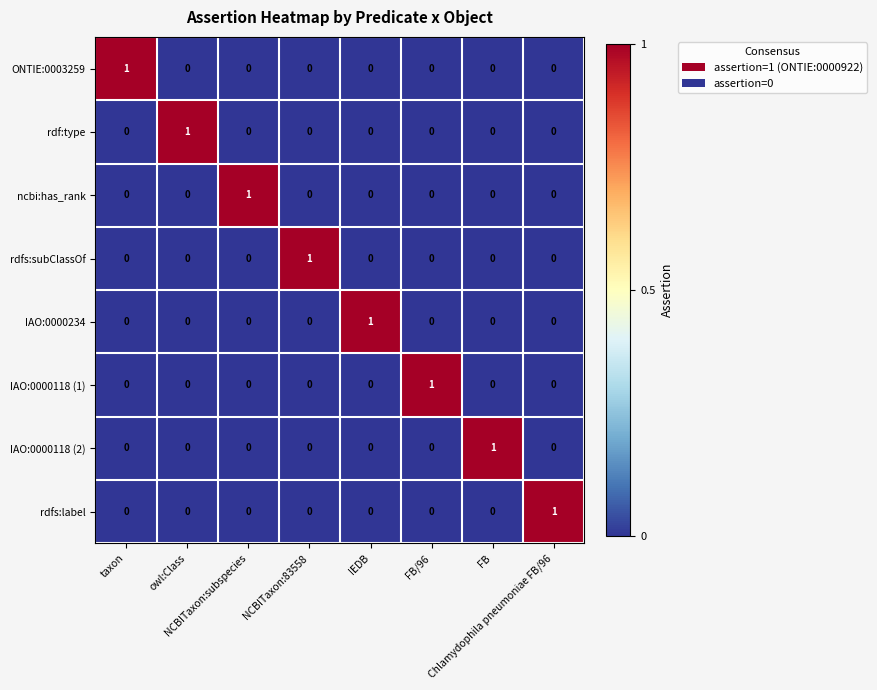

Count the rdf:type values in the range 0 to 1.

8